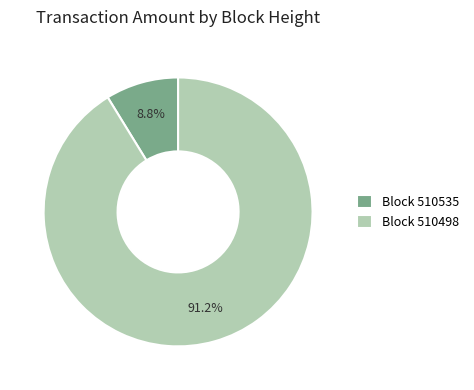

Which category has the smallest portion of the pie?

Block 510535